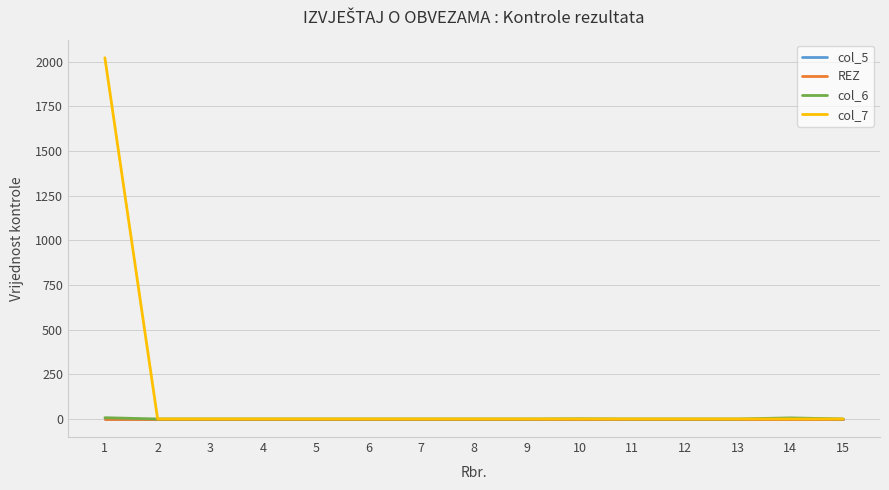

Does the chart display data point markers on the line(s)?

No